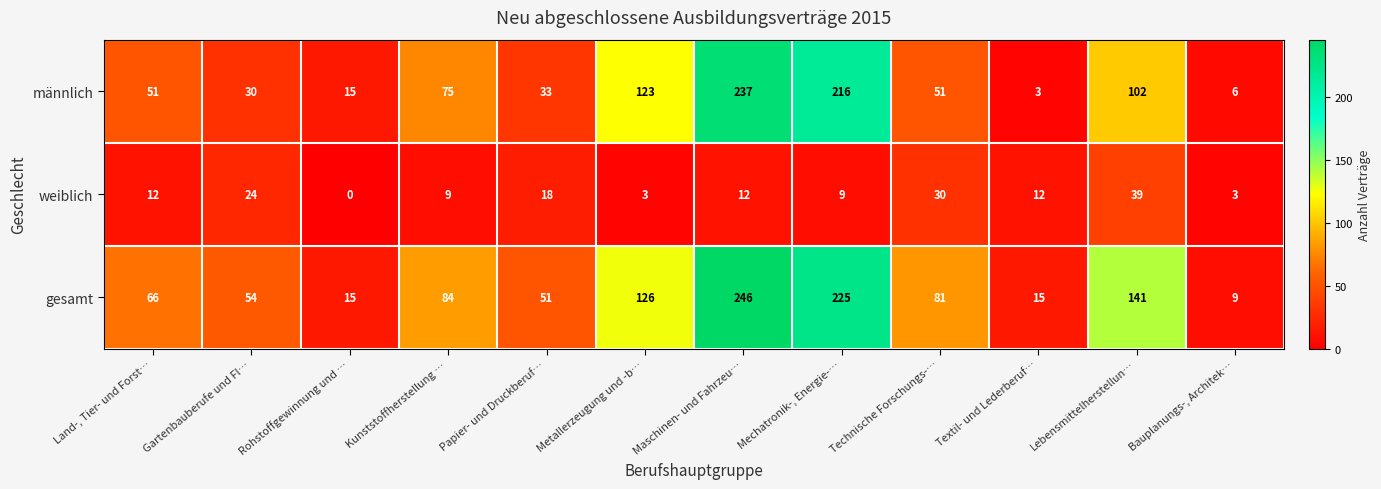

How many data points in männlich are less than 51?

5